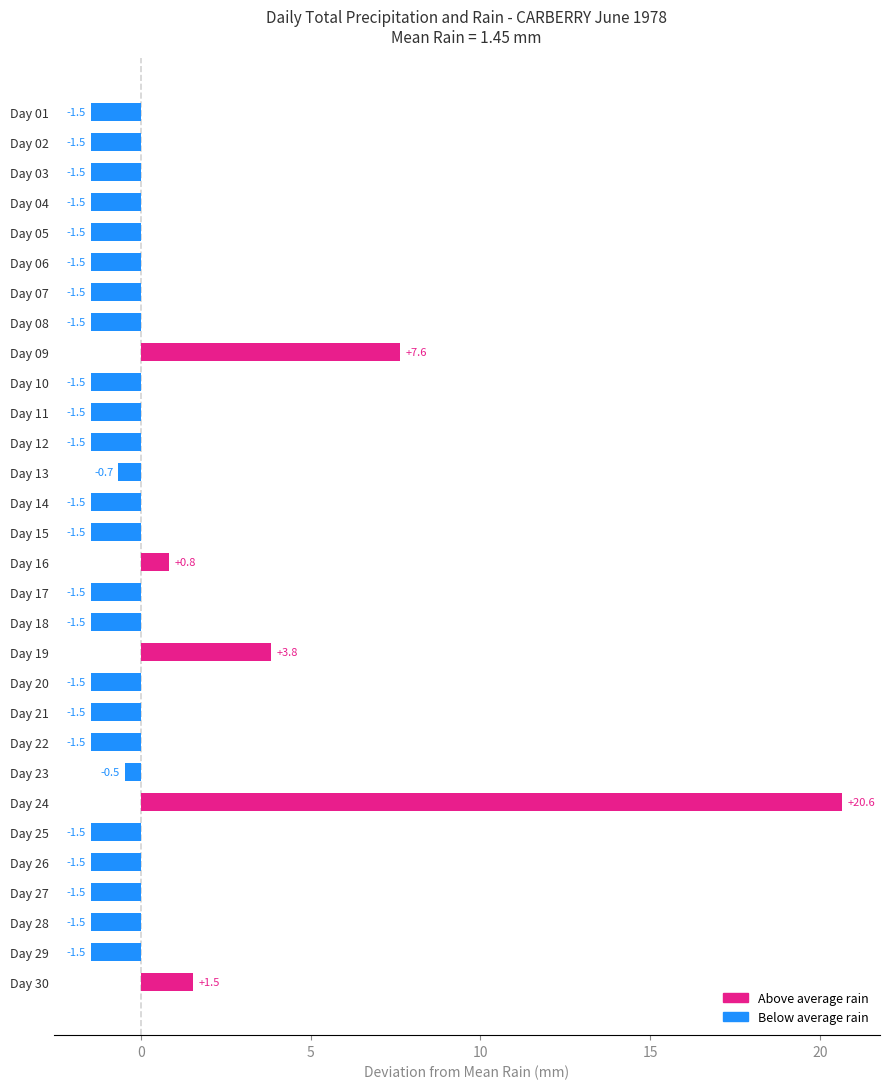

At which category does the chart reach its peak across all series?

Day 24